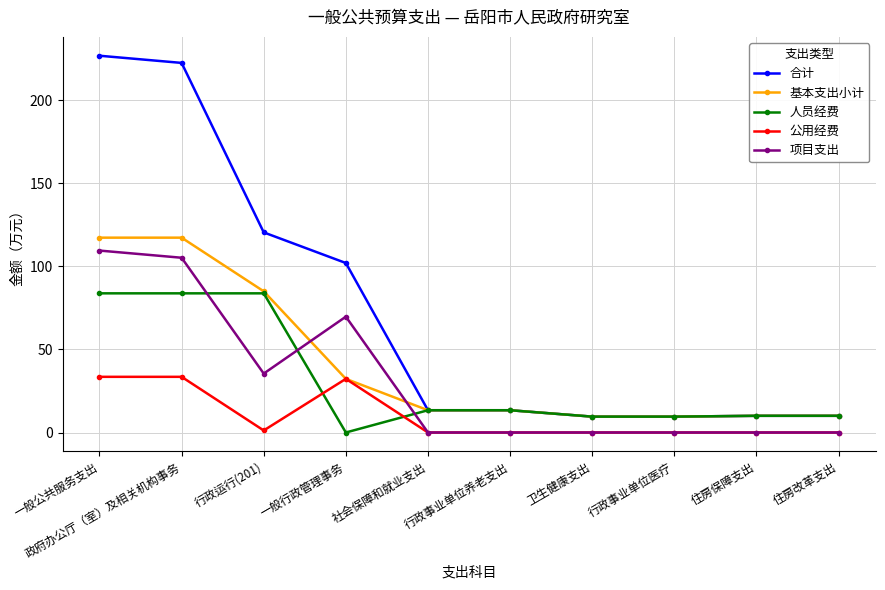

What is the value of the 公用经费 point at the 2nd from the left?

33.5